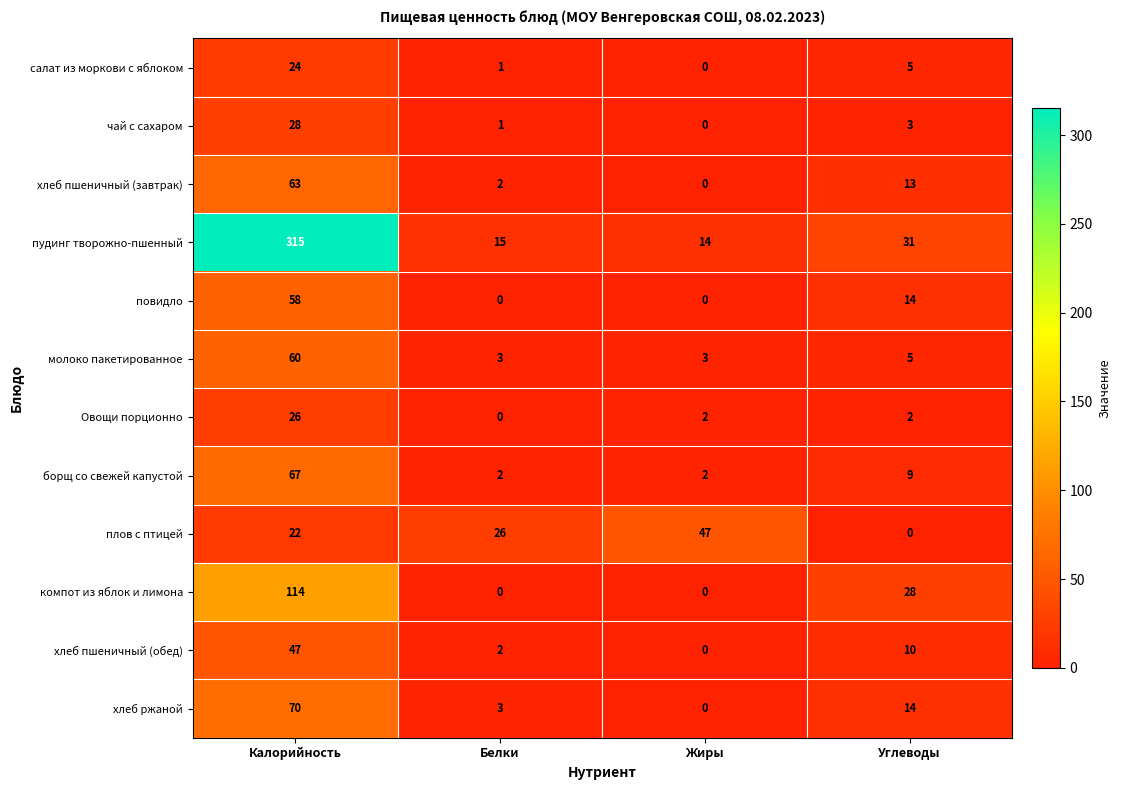

What is the sum of all чай с сахаром values?

32